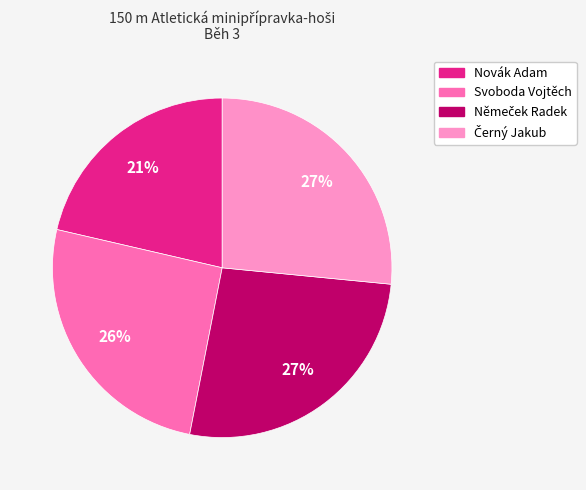

Is it true that Novák Adam is 13% of the pie?

False